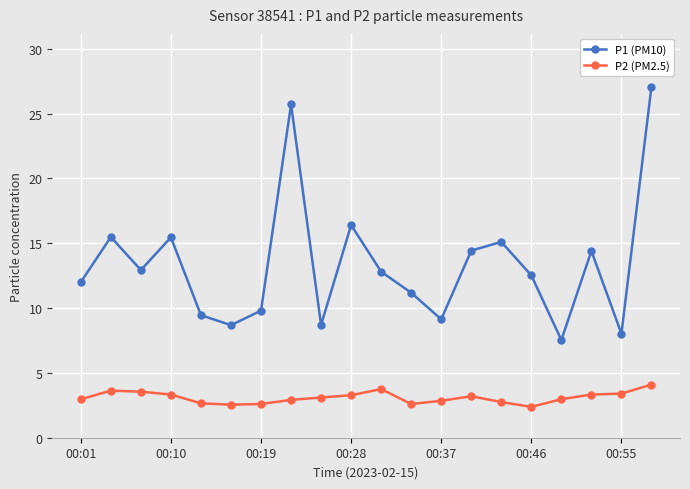

What is the average value of the P2 (PM2.5) series?

3.1